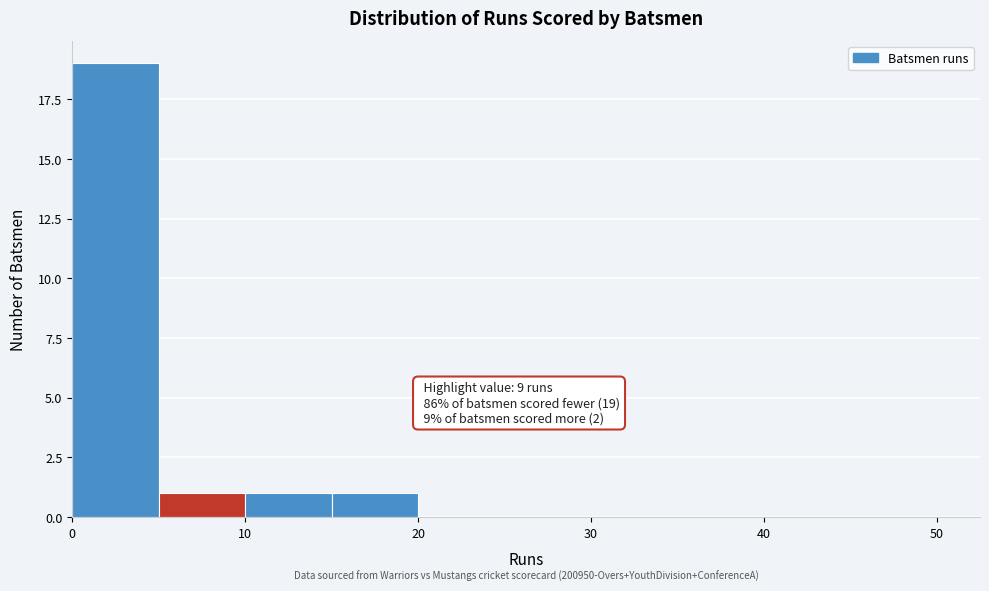

Which range on the x-axis has the tallest bar?

0 to 5